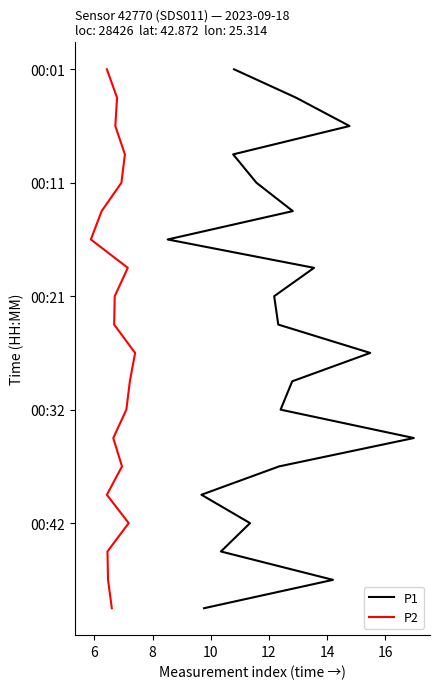

Does the chart display data point markers on the line(s)?

No